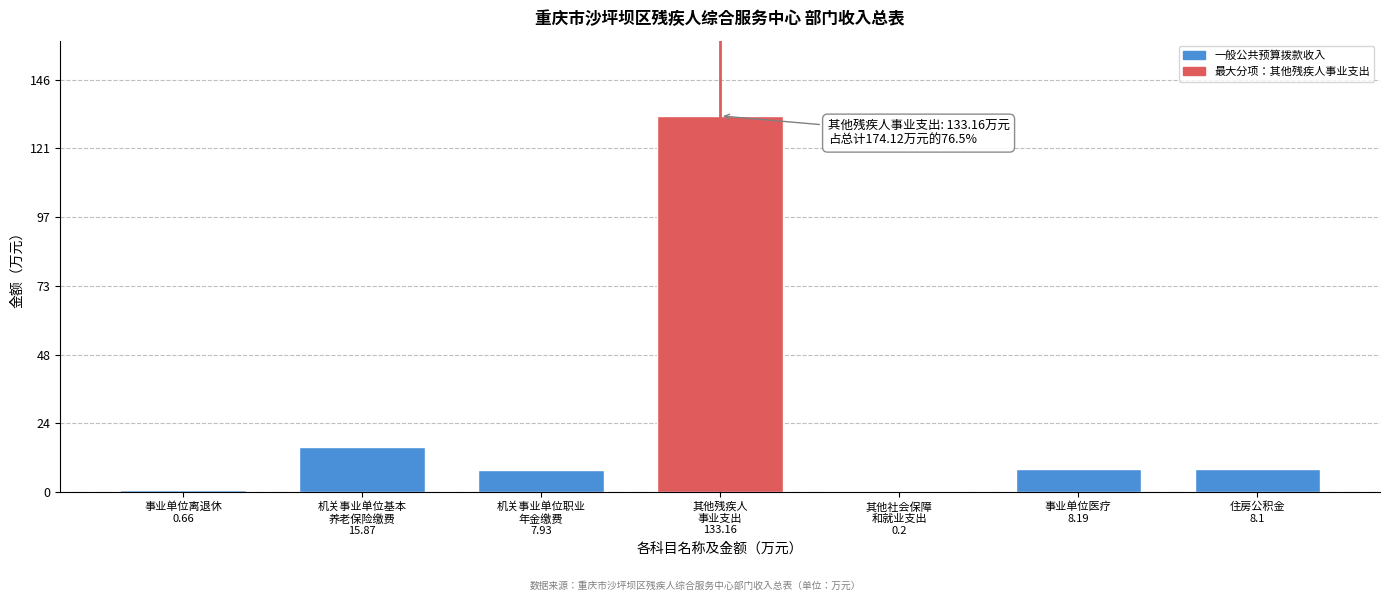

What is the sum of all values?

174.1